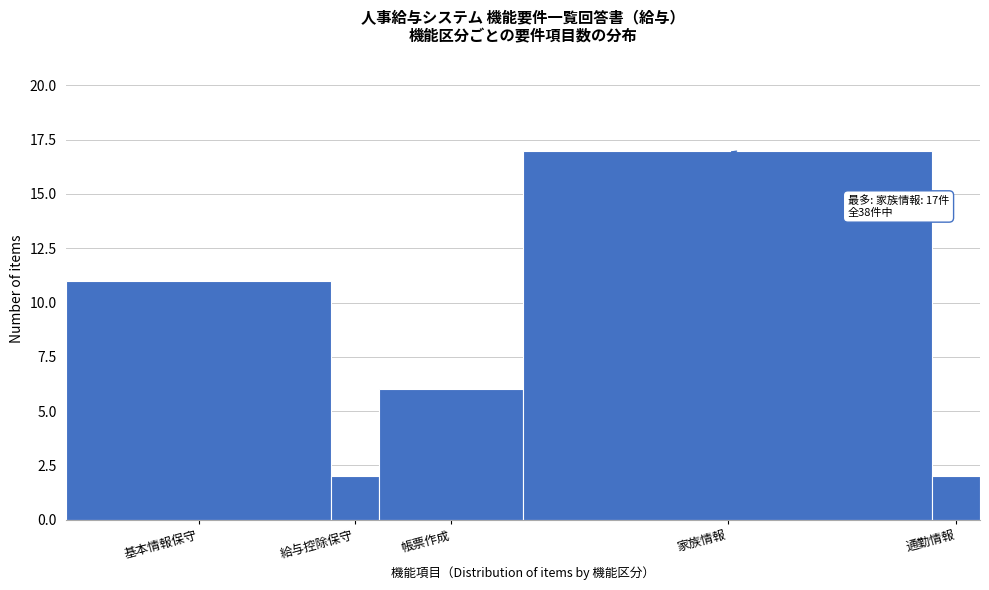

Reading left to right, list all the values displayed in this chart.

基本情報保守=11	給与控除保守=2	帳票作成=6	家族情報=17	通勤情報=2